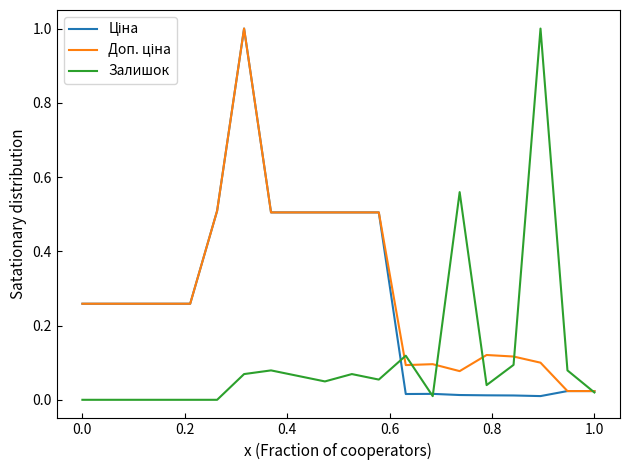

Is this an area chart (filled region under the line)?

No